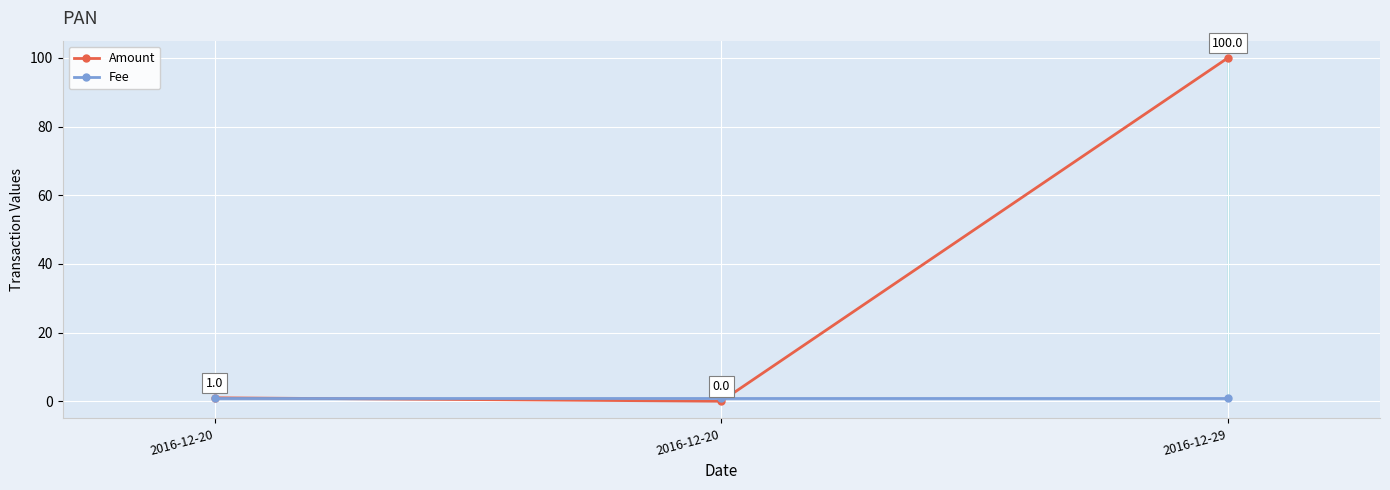

Reading left to right, transcribe all the data shown in this chart.

Amount: 2016-12-20=1	2016-12-20=0	2016-12-29=100
Fee: 2016-12-20=1	2016-12-20=1	2016-12-29=1